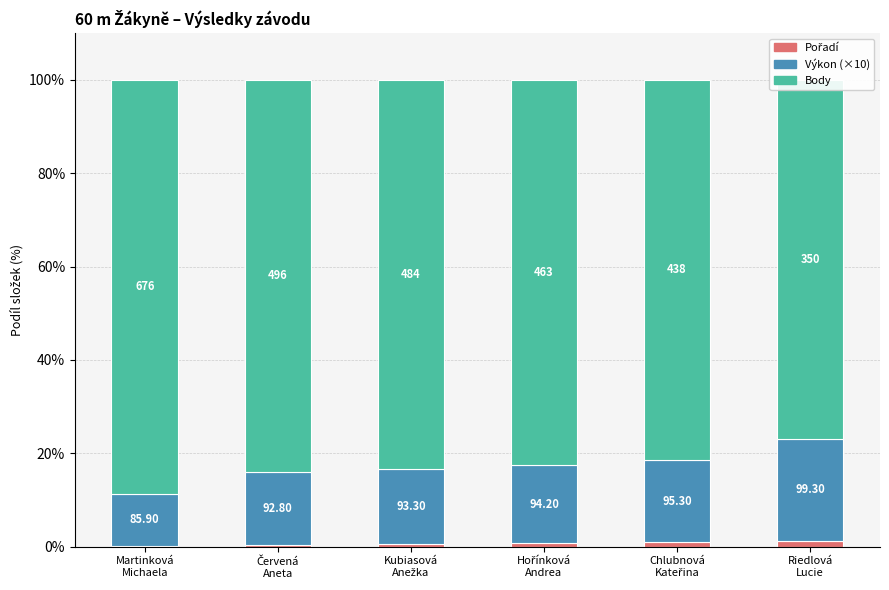

Reading left to right, extract all data points from this chart.

Pořadí: 0.1	0.3	0.5	0.7	0.9	1.3
Výkon (×10): 11.3	15.7	16.1	16.8	17.7	21.8
Body: 88.6	84.0	83.4	82.5	81.4	76.9